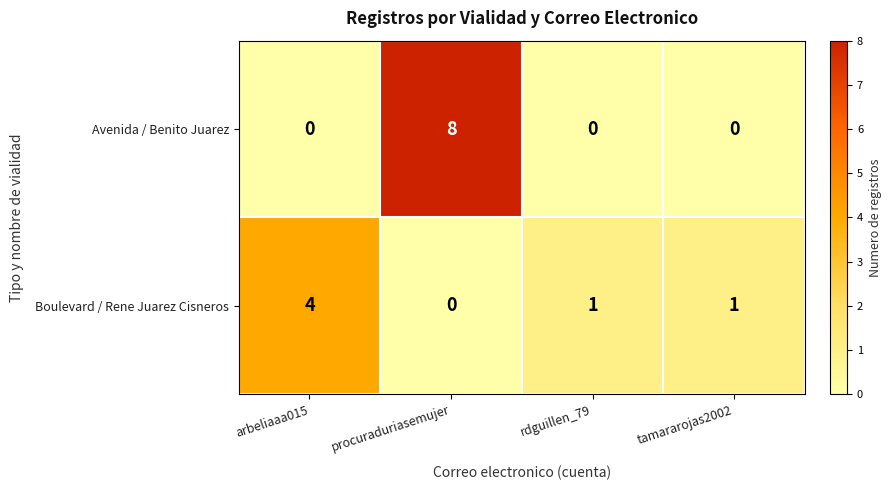

What is the maximum value shown in the chart?

8